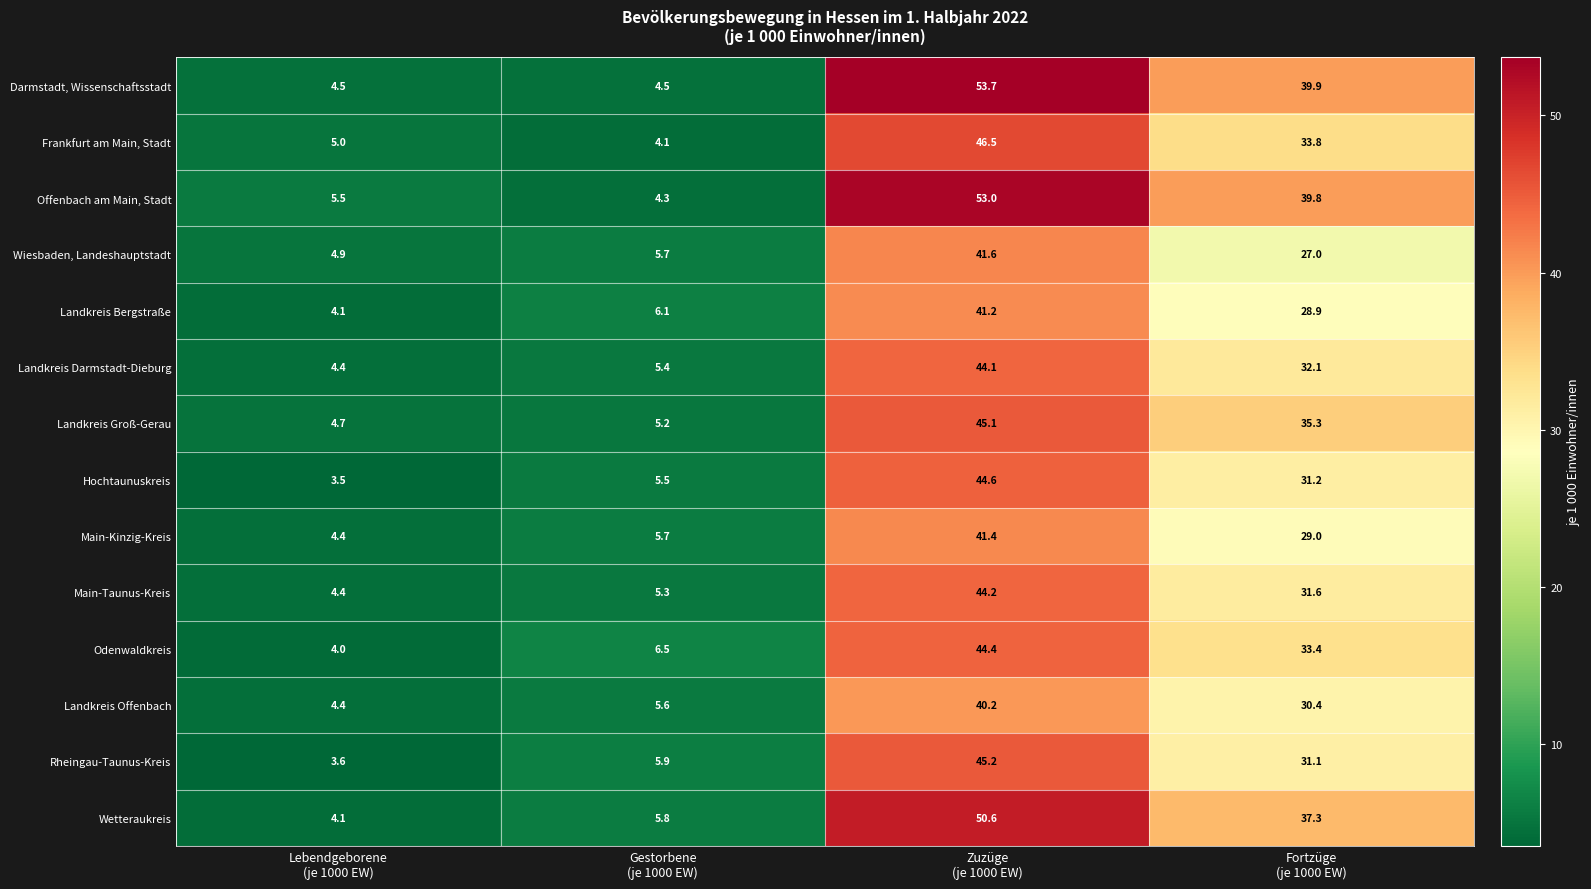

What is the smallest value displayed?

3.5